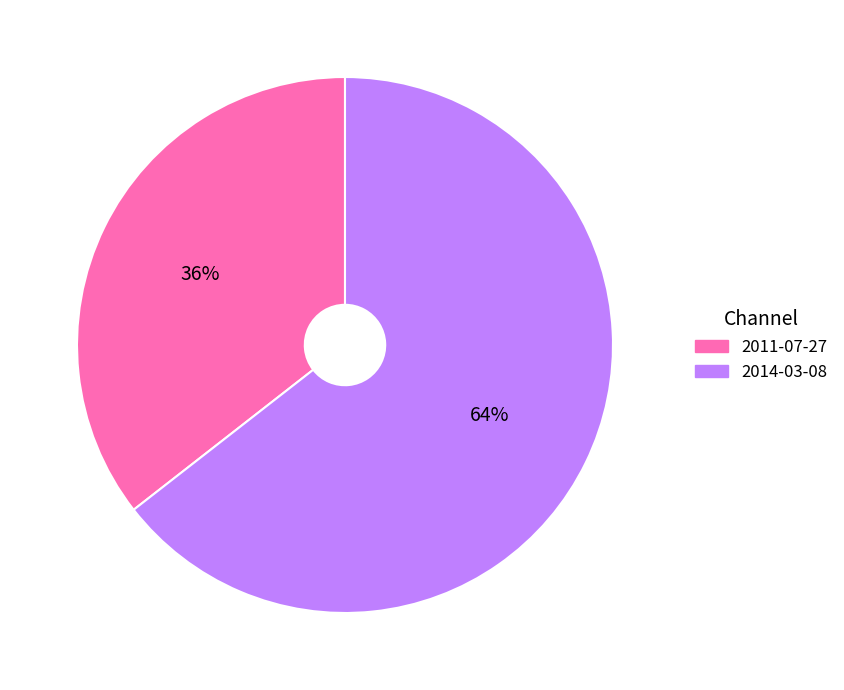

How many segments does this pie chart have?

2